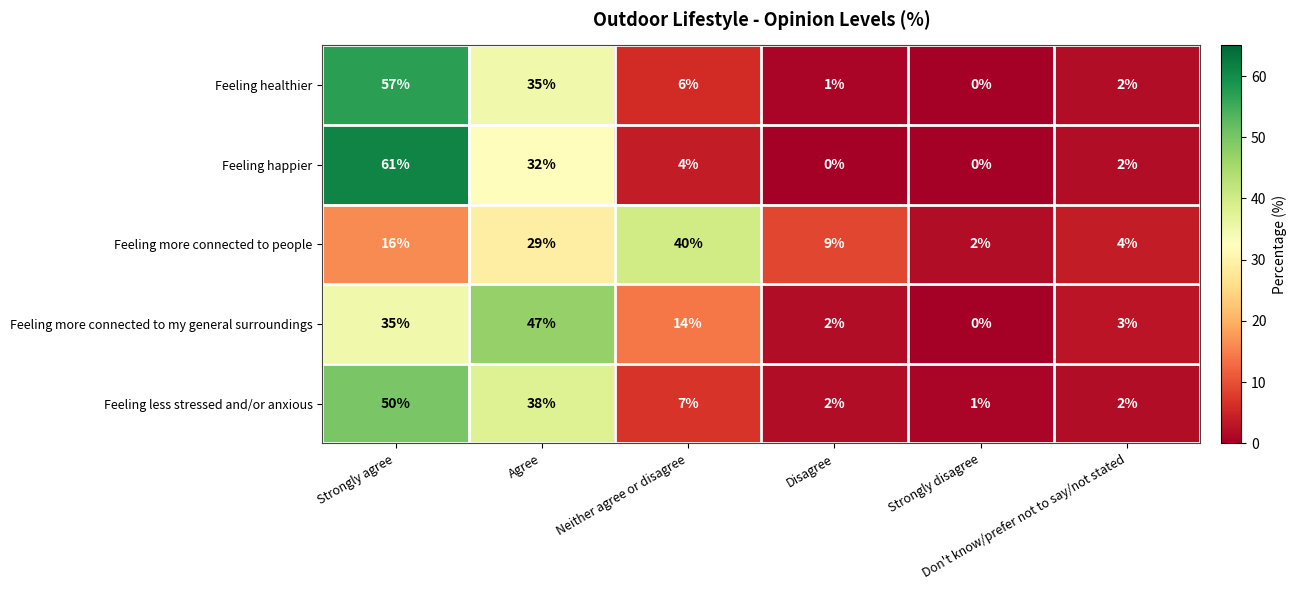

What is the sum of all Feeling healthier values?

101